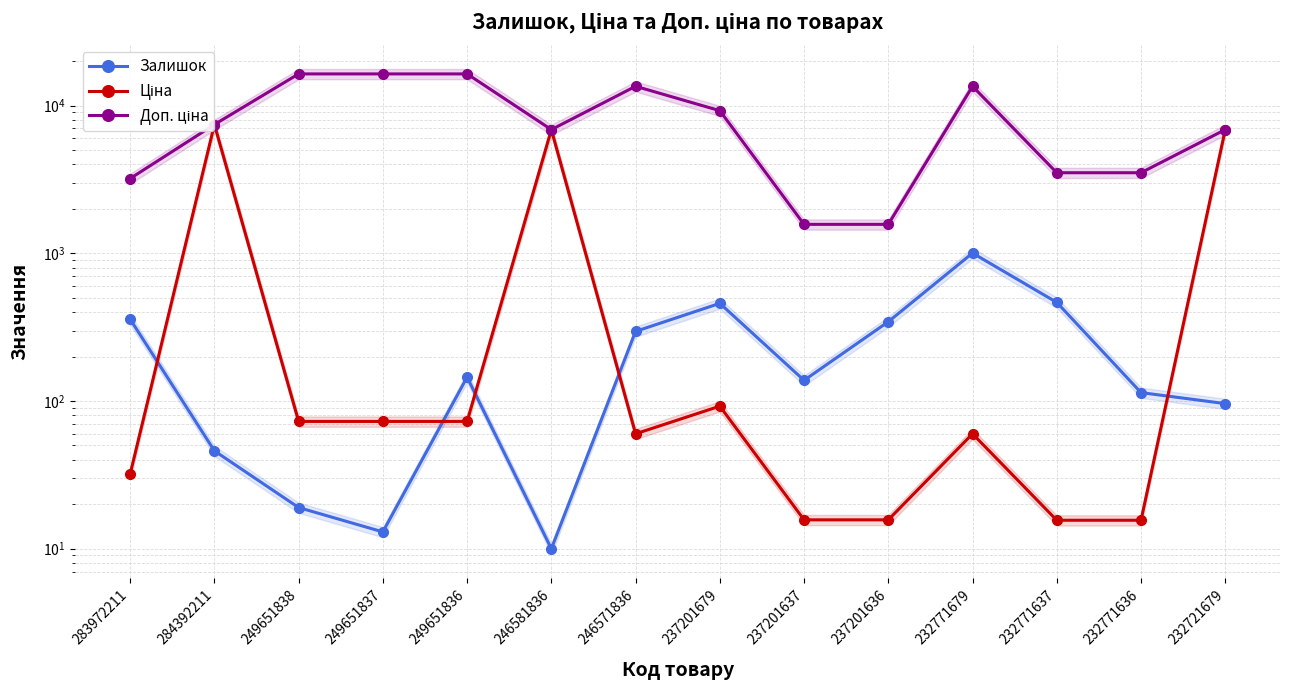

Which label corresponds to the largest value in the chart?

249651838